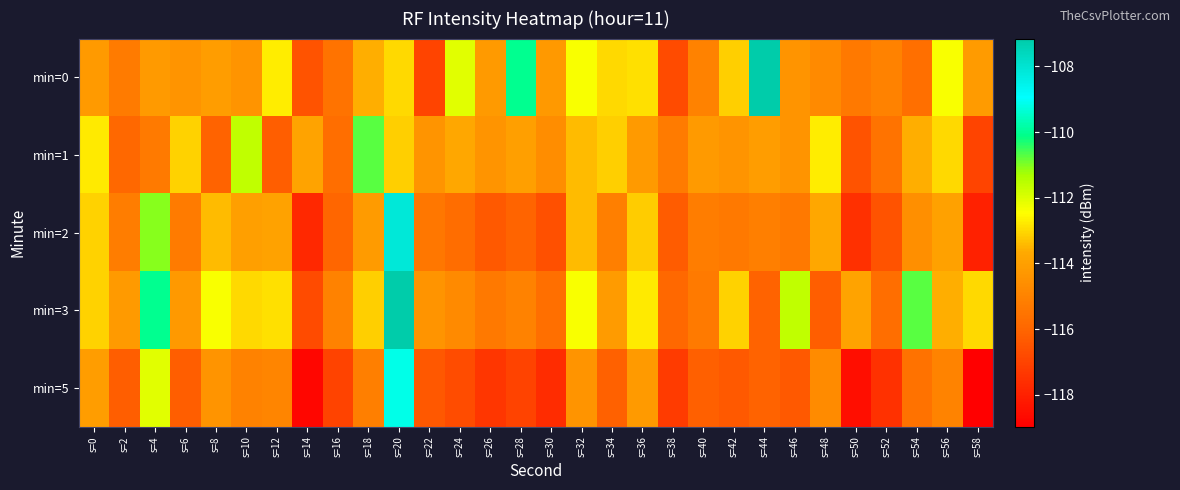

Which has a higher value, s=52 or s=44?

s=44